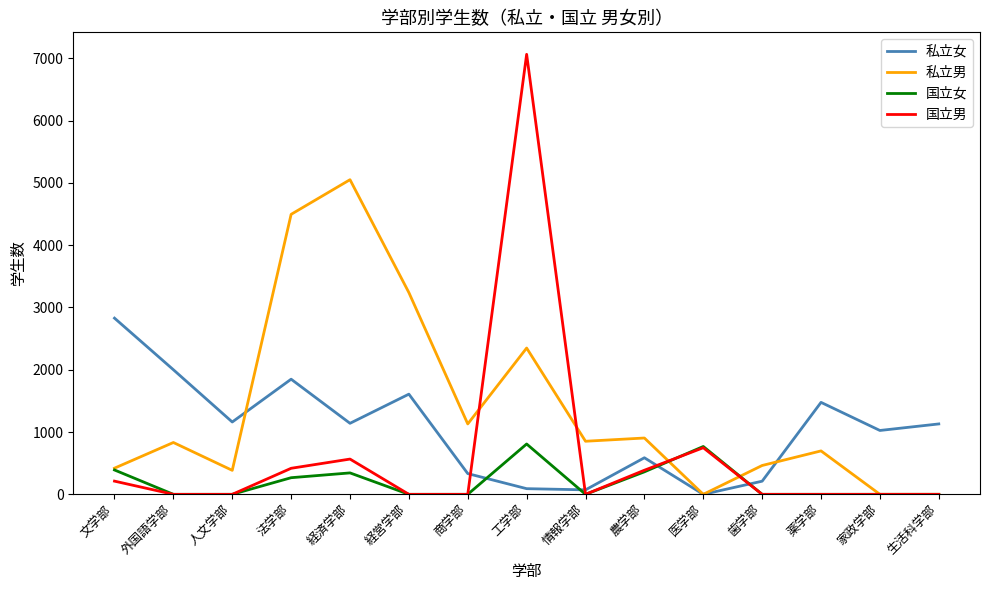

Is the value of 私立男 at 経営学部 greater than the value of 私立女 at 生活科学部?

Yes